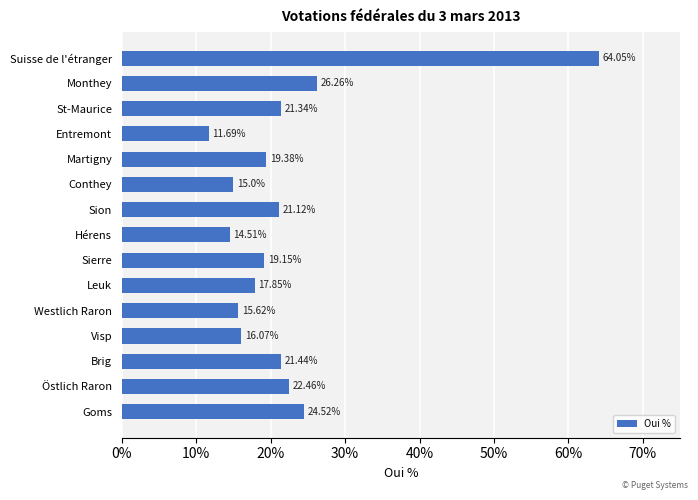

How many values are below 19?

6